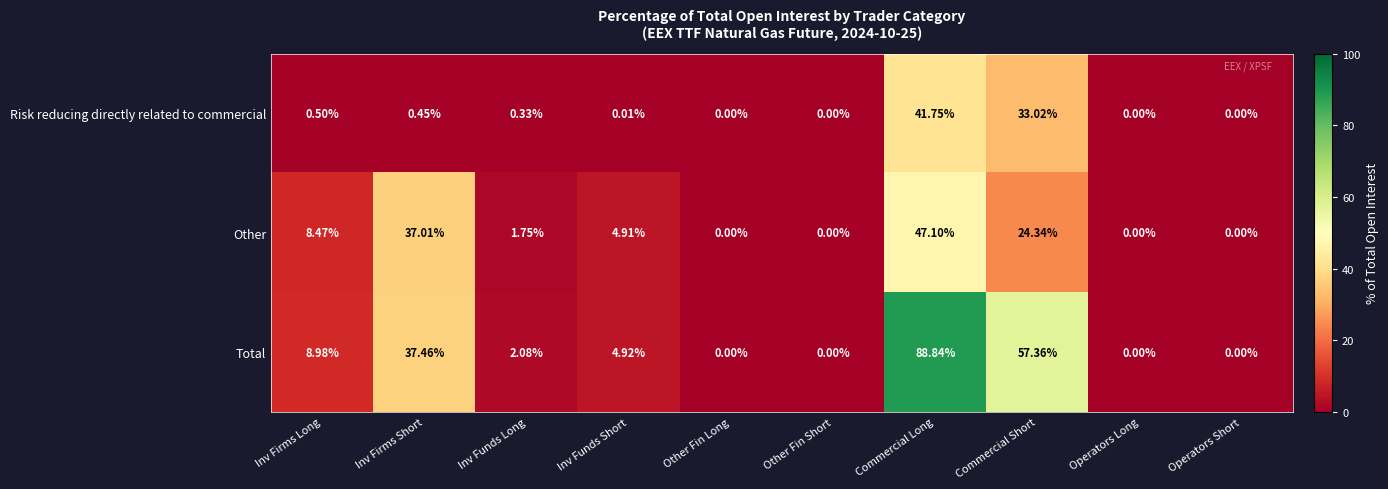

Which series has the widest spread of values?

Total